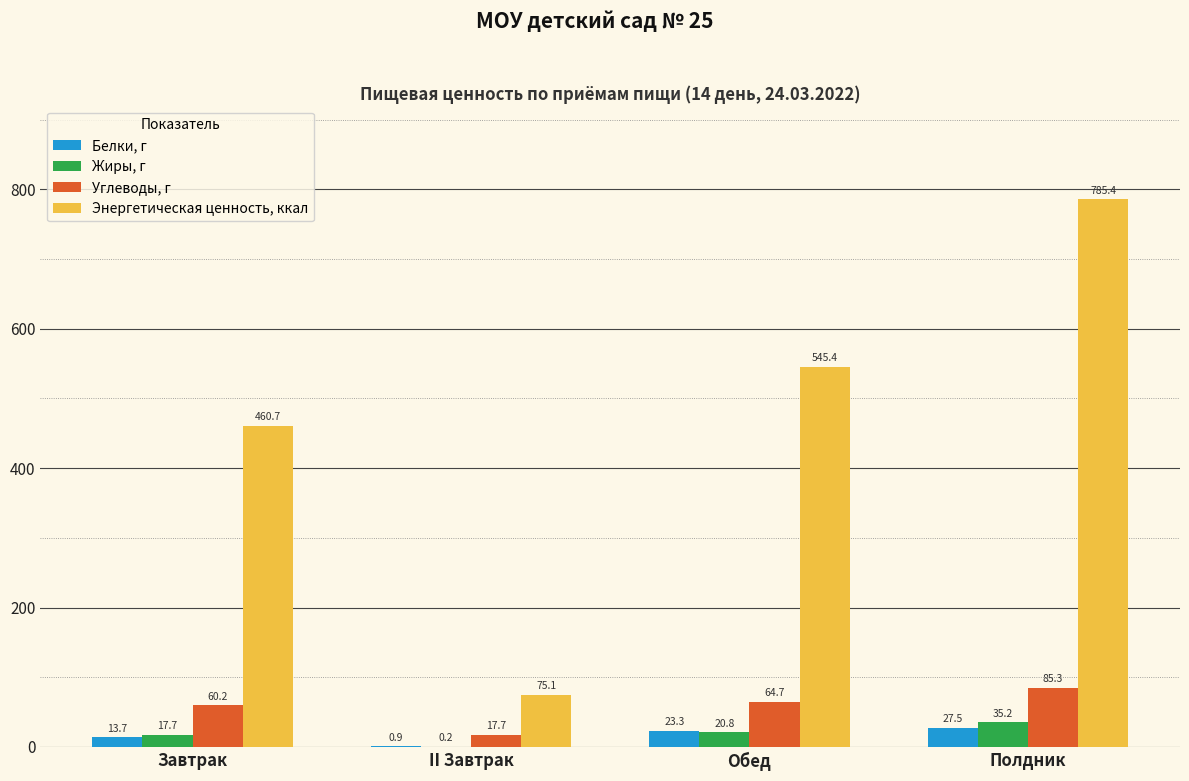

Reading left to right, what are all the values shown in this chart?

Белки, г: Завтрак=13.7	II Завтрак=0.9	Обед=23.3	Полдник=27.5
Жиры, г: Завтрак=17.7	II Завтрак=0.2	Обед=20.8	Полдник=35.2
Углеводы, г: Завтрак=60.2	II Завтрак=17.7	Обед=64.7	Полдник=85.3
Энергетическая ценность, ккал: Завтрак=460.7	II Завтрак=75.1	Обед=545.4	Полдник=785.4